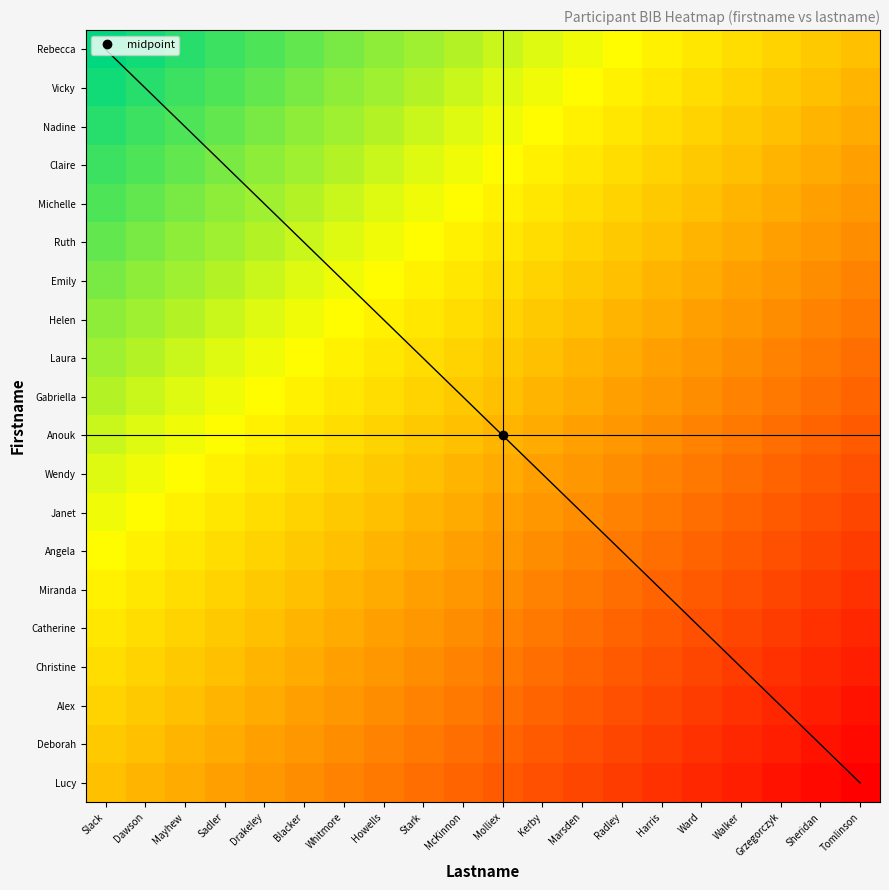

Between Drakeley and Sheridan, which series saw the biggest shift?

Janet